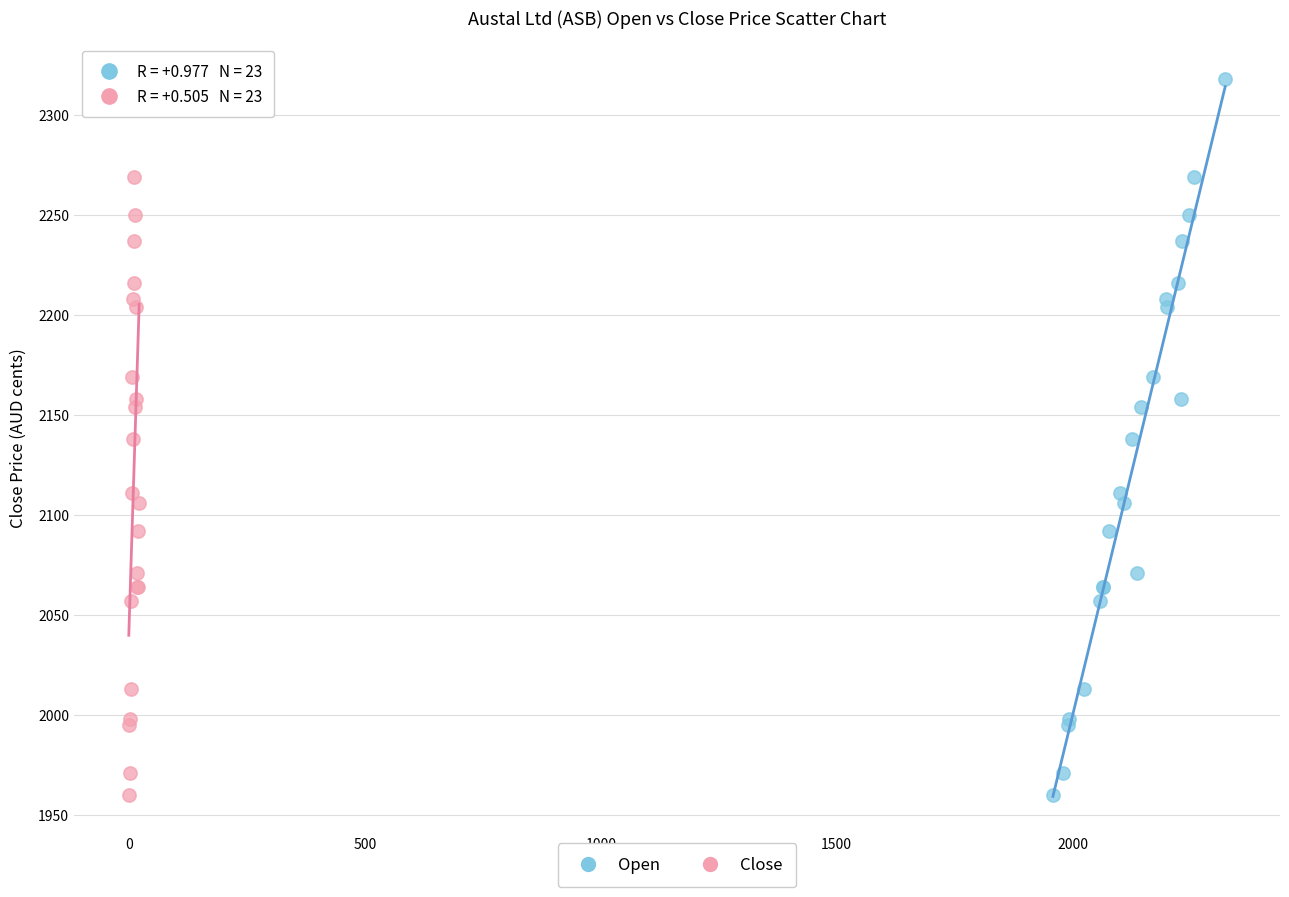

What are all the series names shown in the legend?

Open, Close